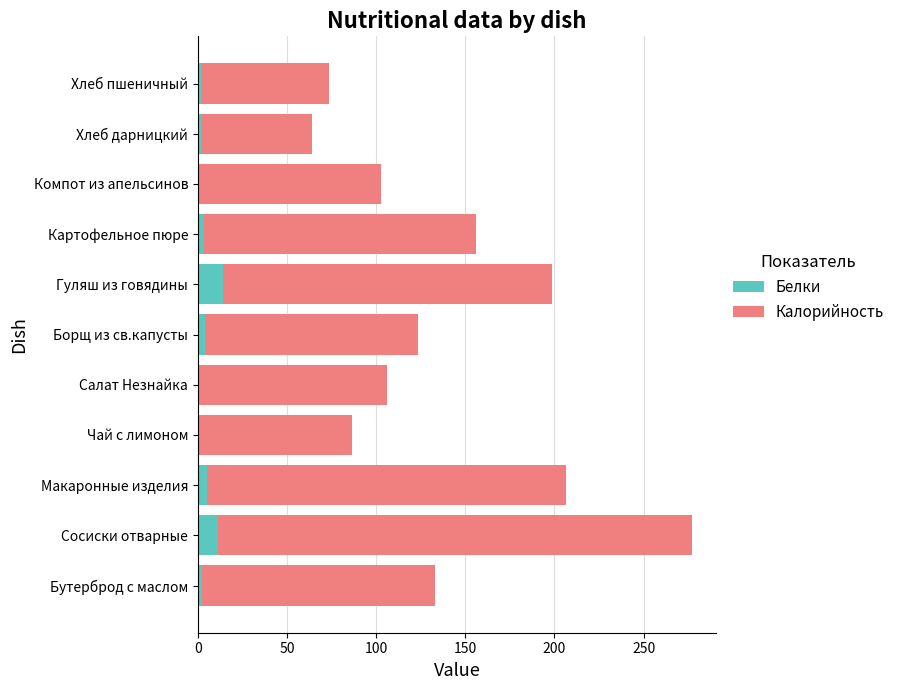

At which category is the sum across all series the highest?

Сосиски отварные